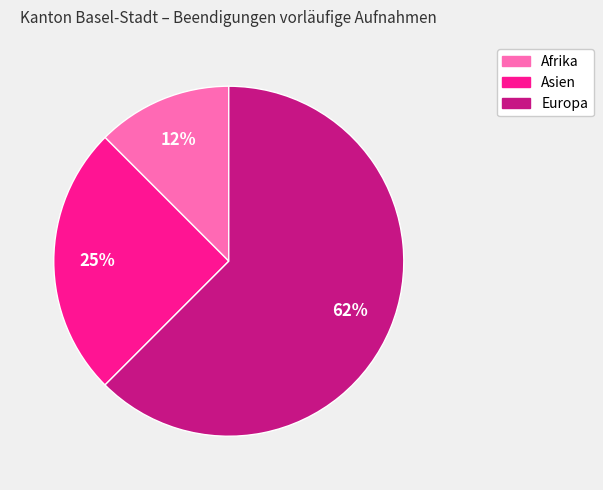

Which slice is the smallest?

Afrika